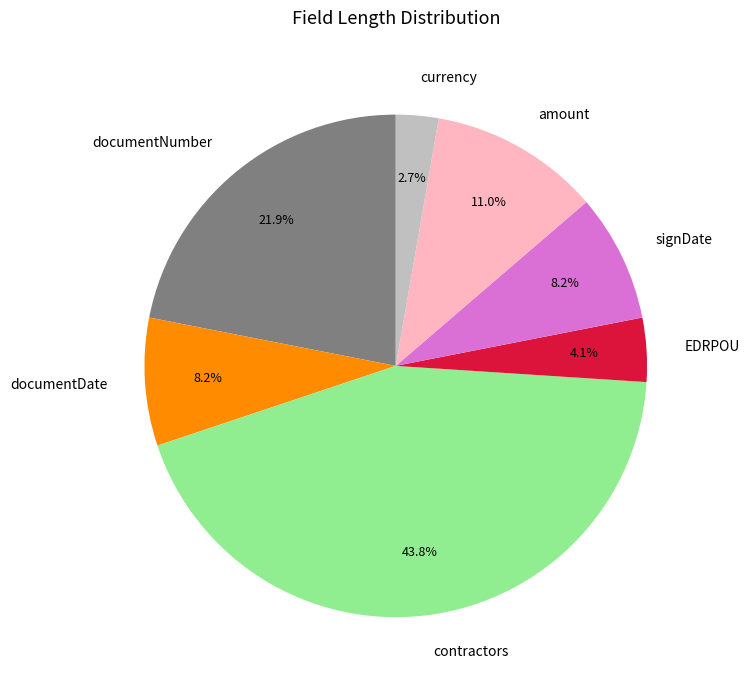

The signDate slice represents 19% of the pie. True or false?

False